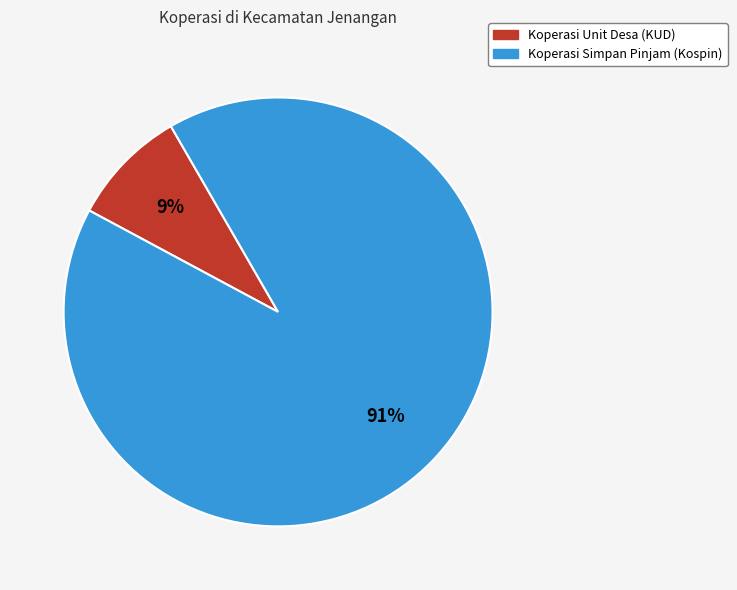

Is Koperasi Unit Desa (KUD) the majority of the pie?

No